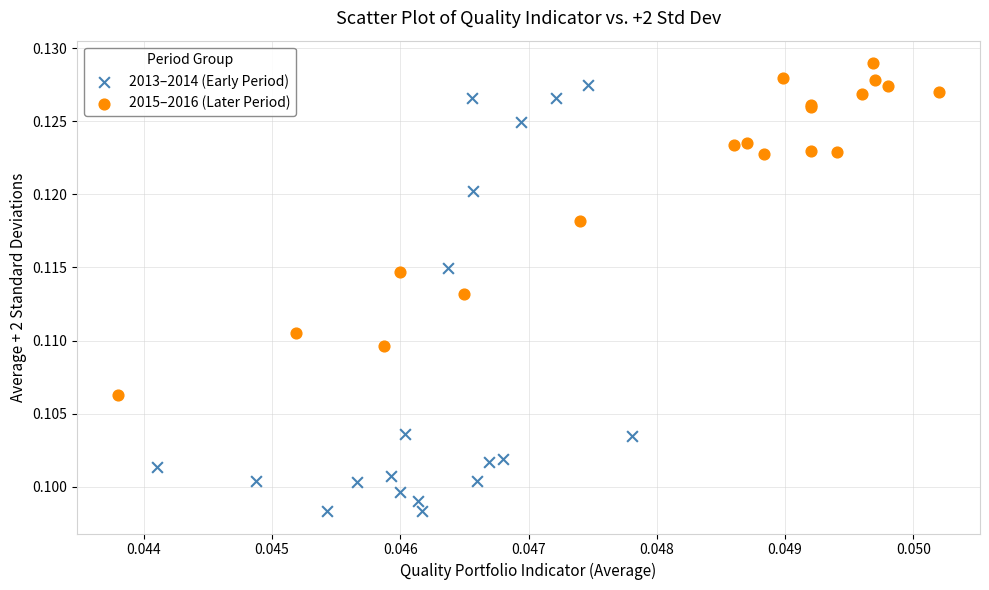

Which series reaches the minimum Y coordinate?

2013–2014 (Early Period)